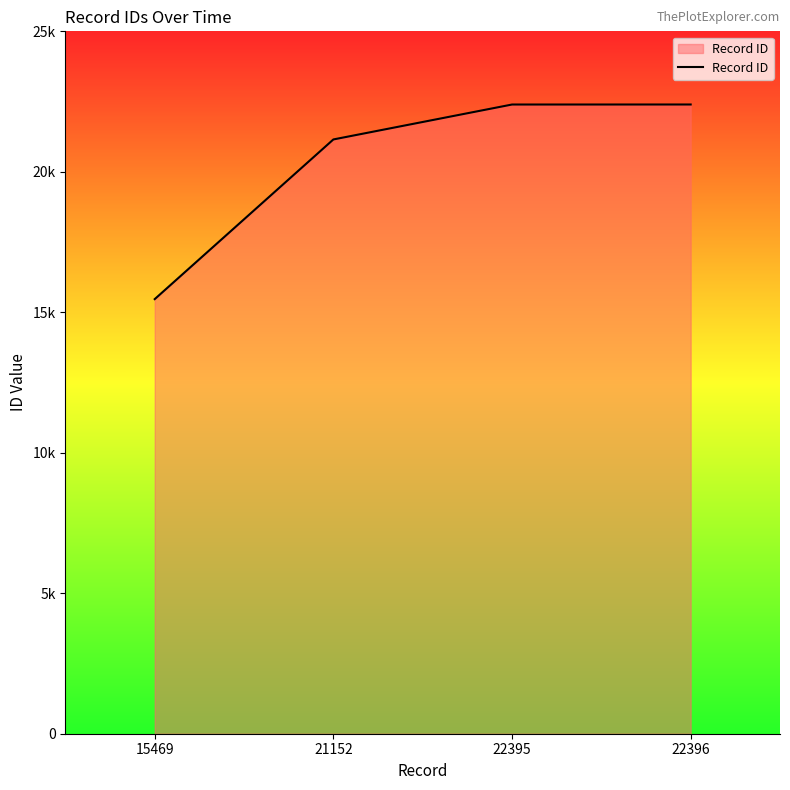

Rank the categories by value from lowest to highest.

15469, 21152, 22395, 22396